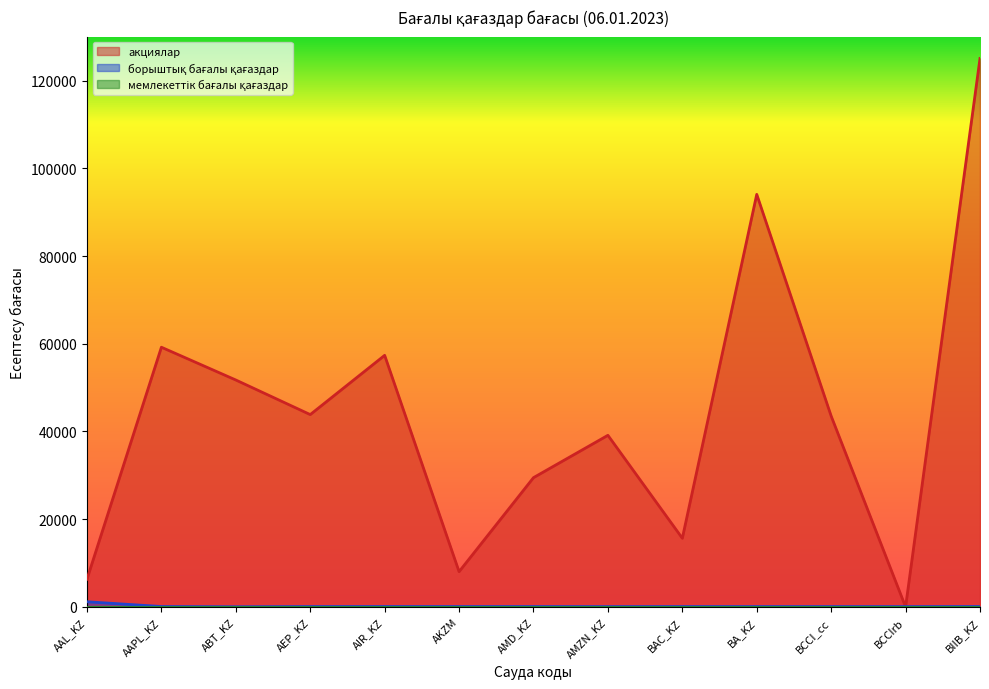

Which series has the largest total across all categories?

акциялар